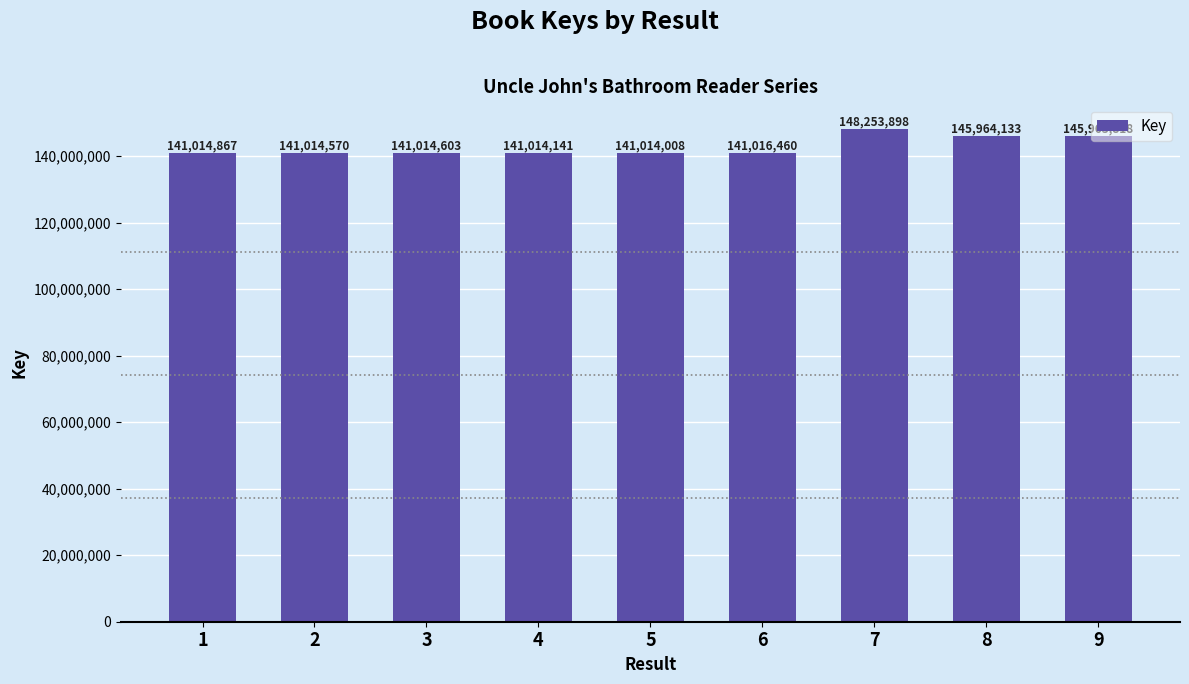

At which category does the chart reach its peak across all series?

7